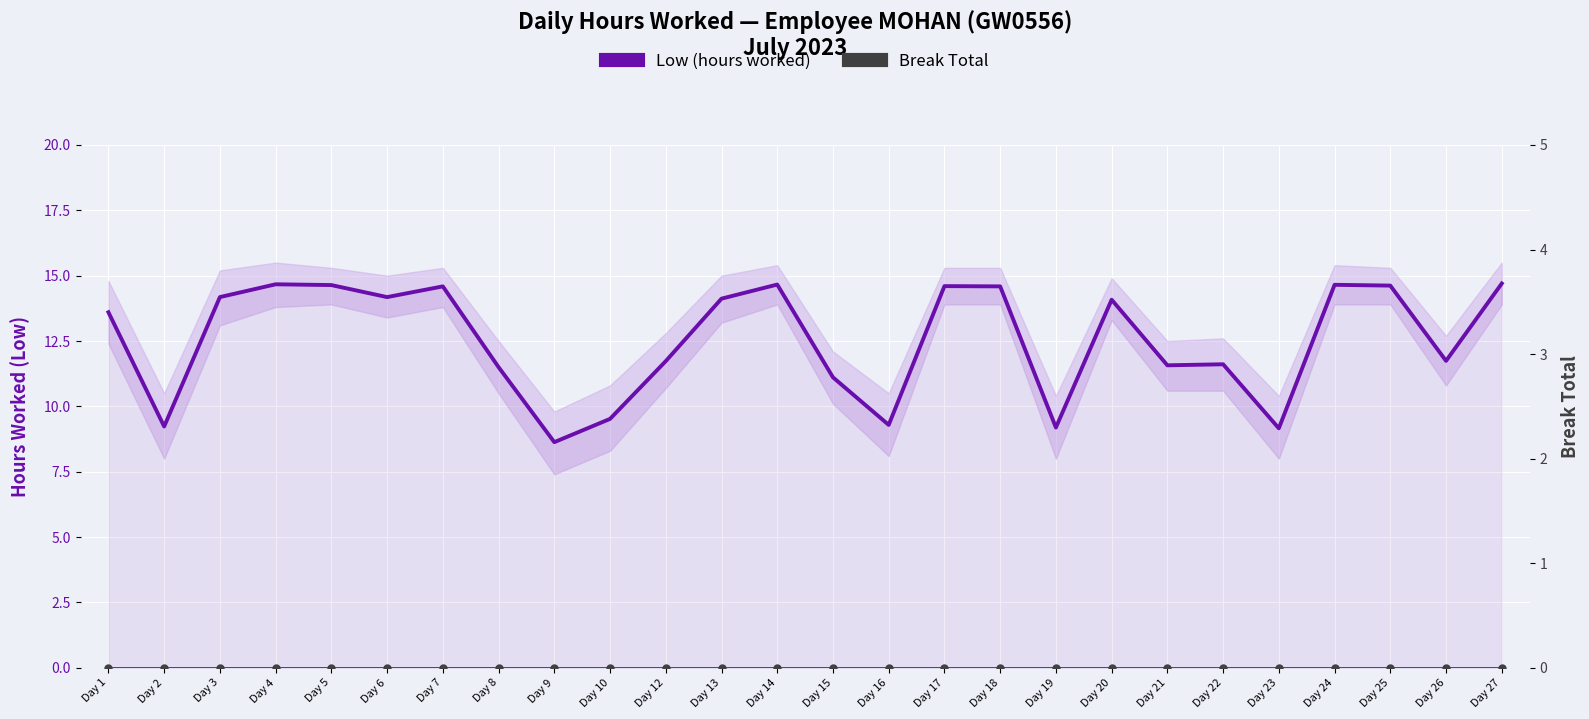

Which category has the highest value in the Break Total series?

Day 1